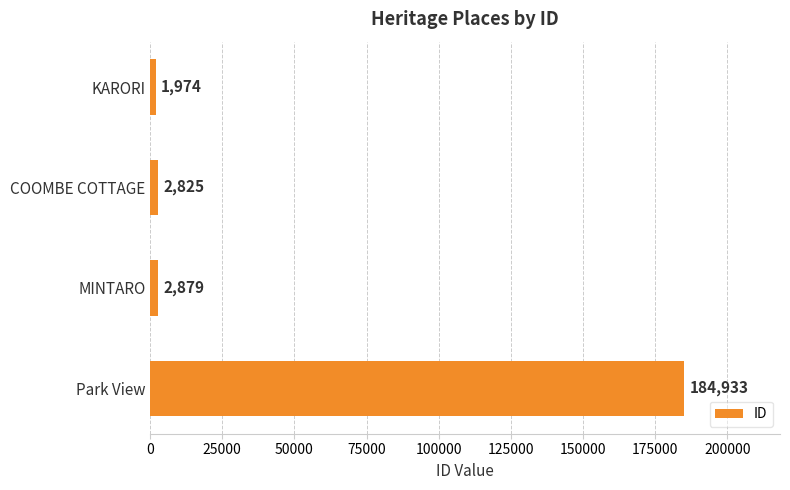

Where is the data nearest to the value 93453?

MINTARO